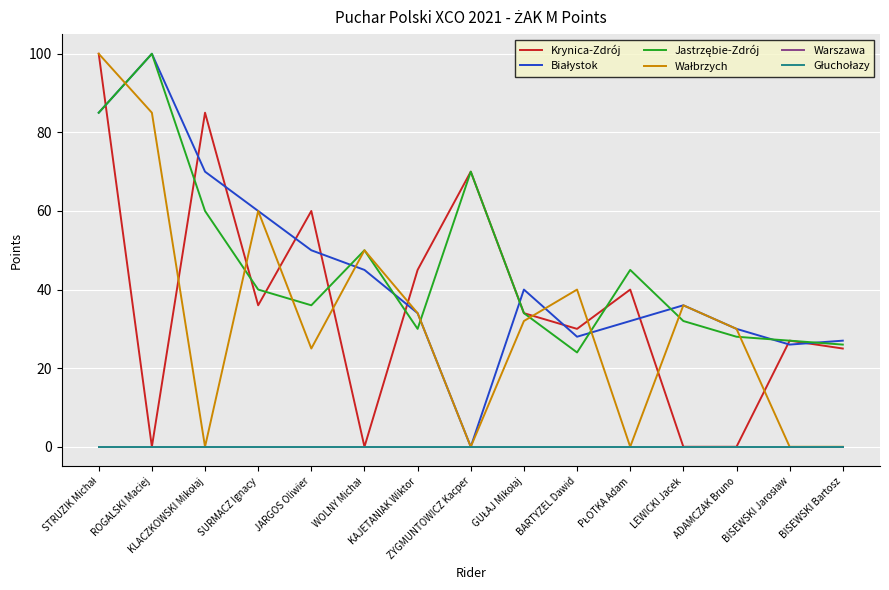

Is this an area chart (filled region under the line)?

No